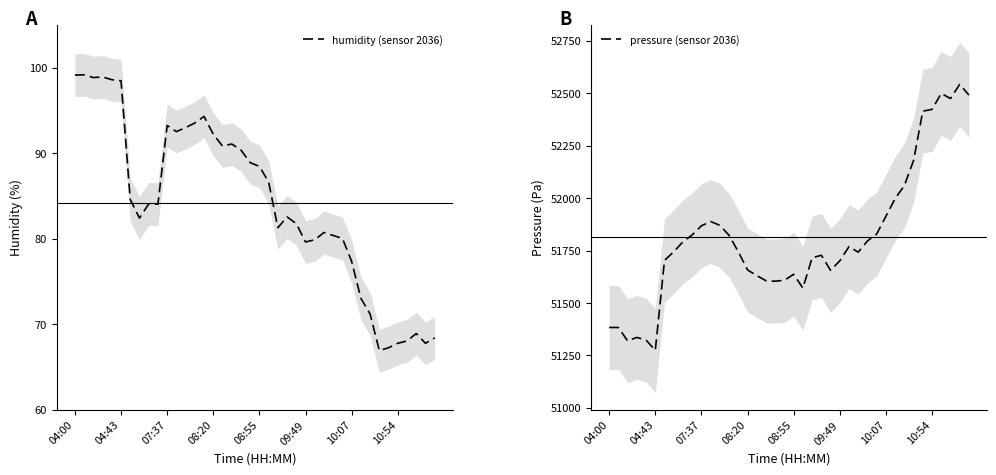

What is the lowest value of the humidity (sensor 2036) series?

66.9